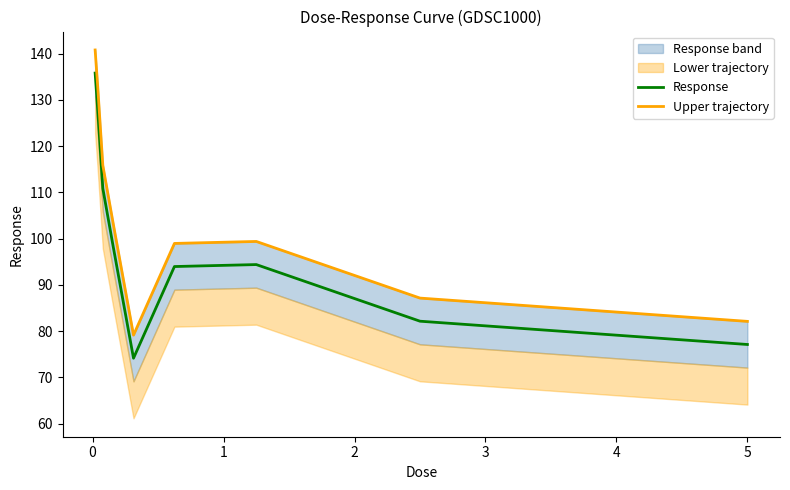

True or false: Response and Upper trajectory intersect in this chart.

False